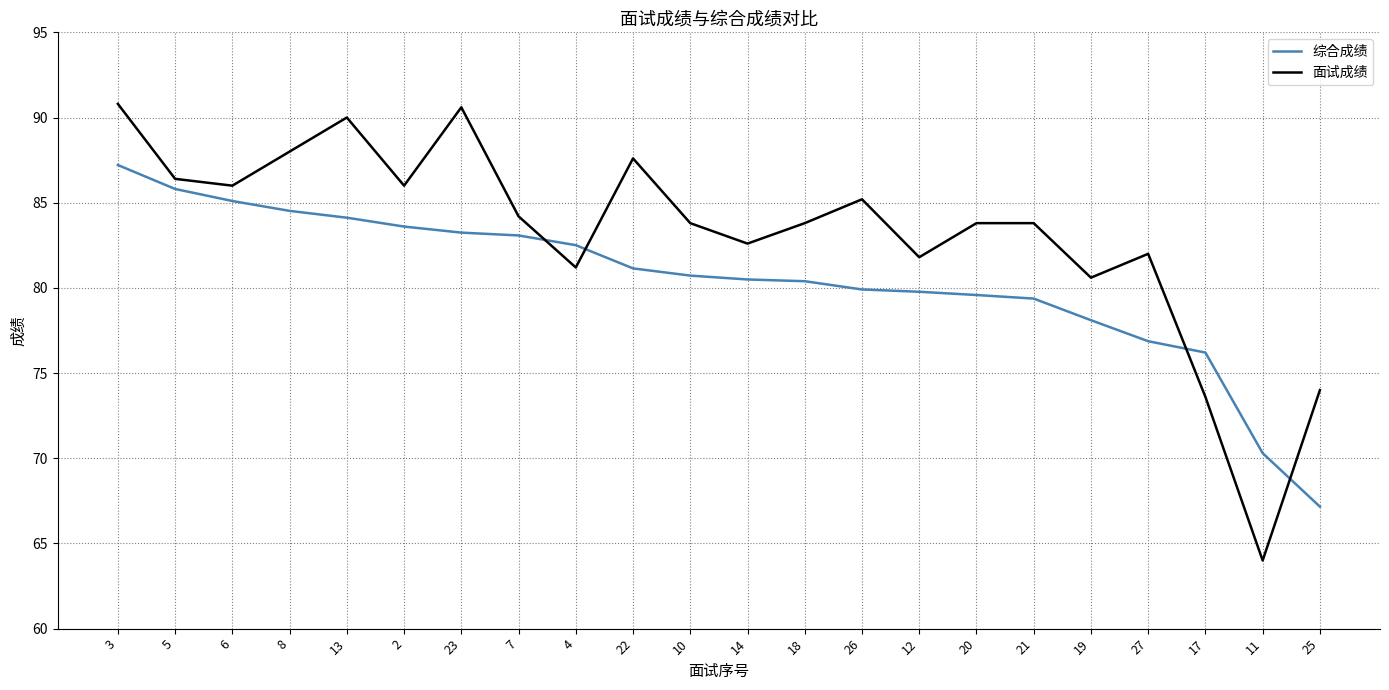

Rank the series by their average value, from highest to lowest.

面试成绩, 综合成绩